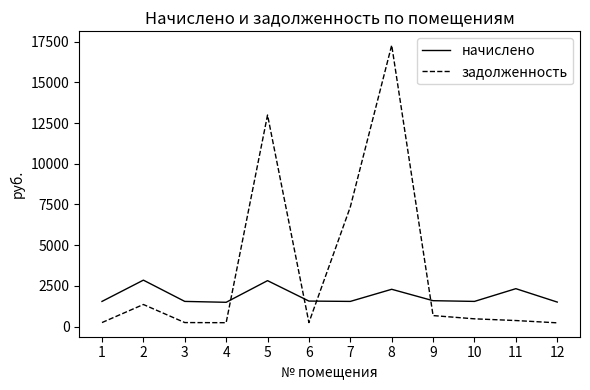

What is the spread (max minus min) of values at 2?

1495.7